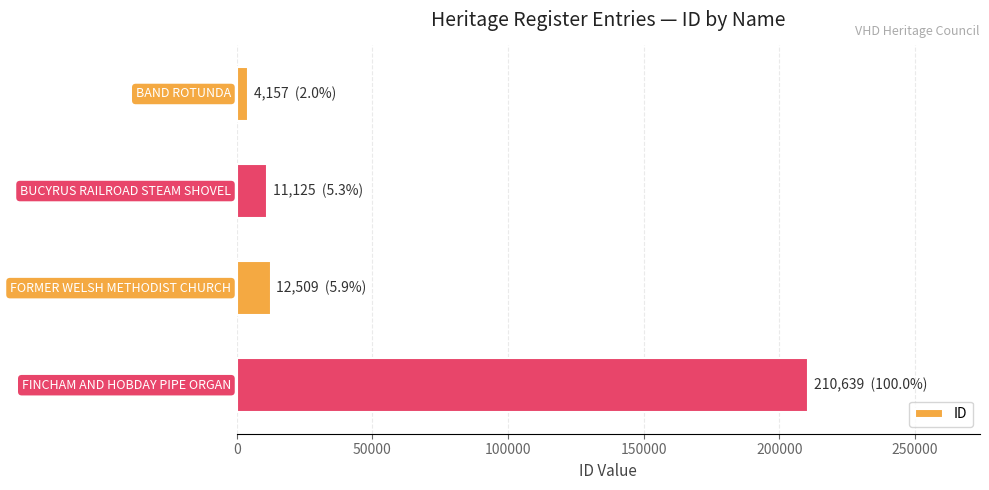

What is the difference between the maximum and minimum values?

206482